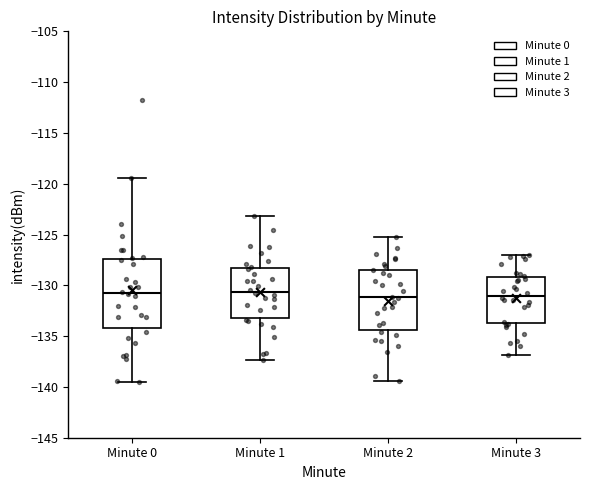

Where does the median line of the box for Minute 3 sit on the y-axis? The values are not printed on the chart, so give them approximately, as read against the axis.

-131.0